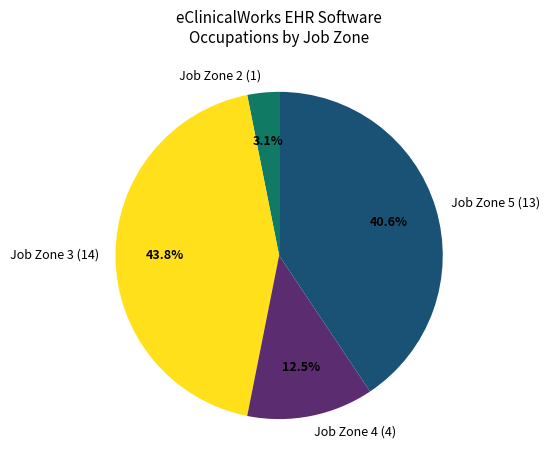

Rank the categories by value from highest to lowest.

Job Zone 3 (14), Job Zone 5 (13), Job Zone 4 (4), Job Zone 2 (1)